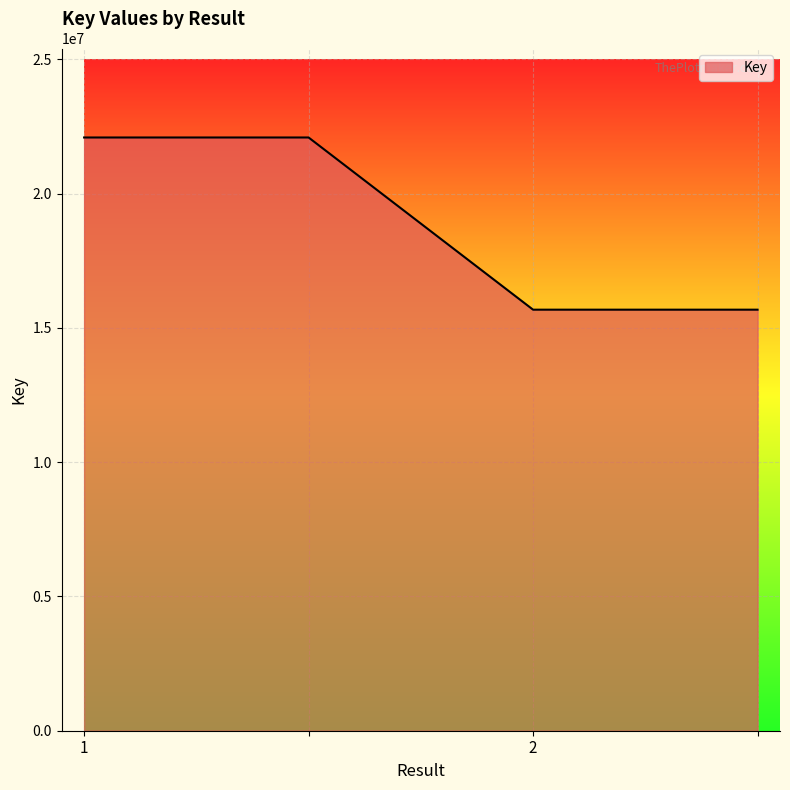

What is the difference between the maximum and minimum values?

6410835